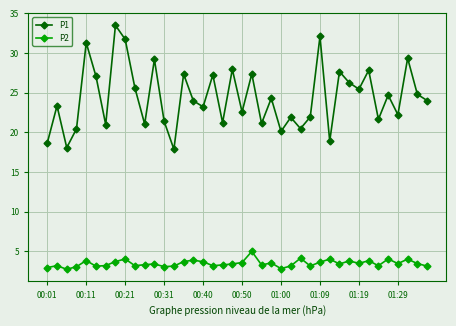

What is the sum of all P1 values?

976.1